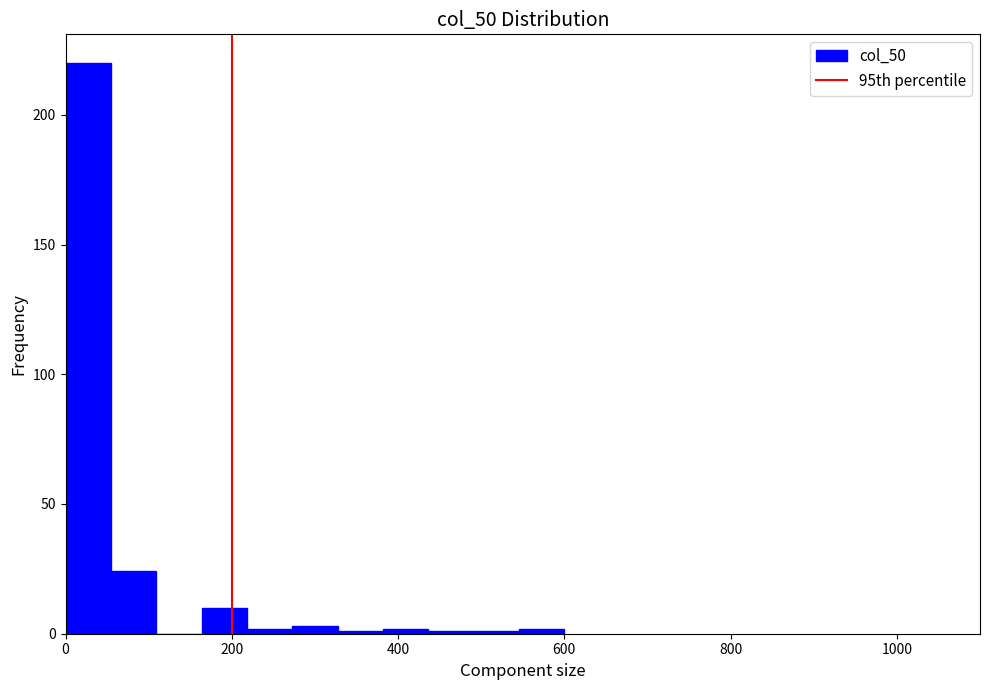

Read against the x-axis, roughly where is the centre of the tallest bar?

20